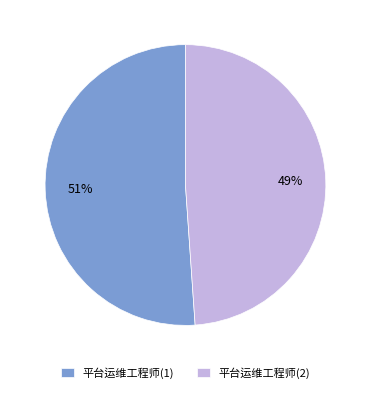

Combined, do 平台运维工程师(1) and 平台运维工程师(2) account for over 50%?

Yes